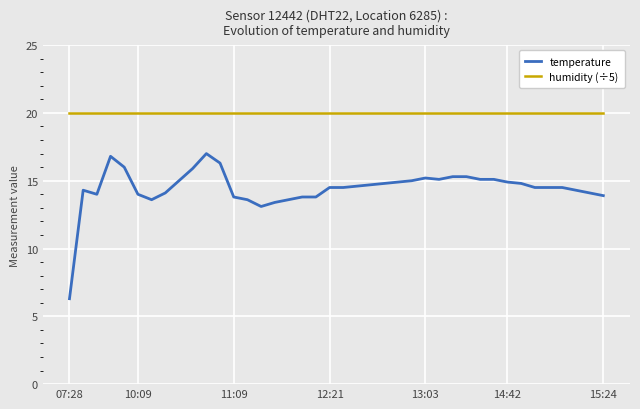

Which series has the largest total across all categories?

humidity (÷5)